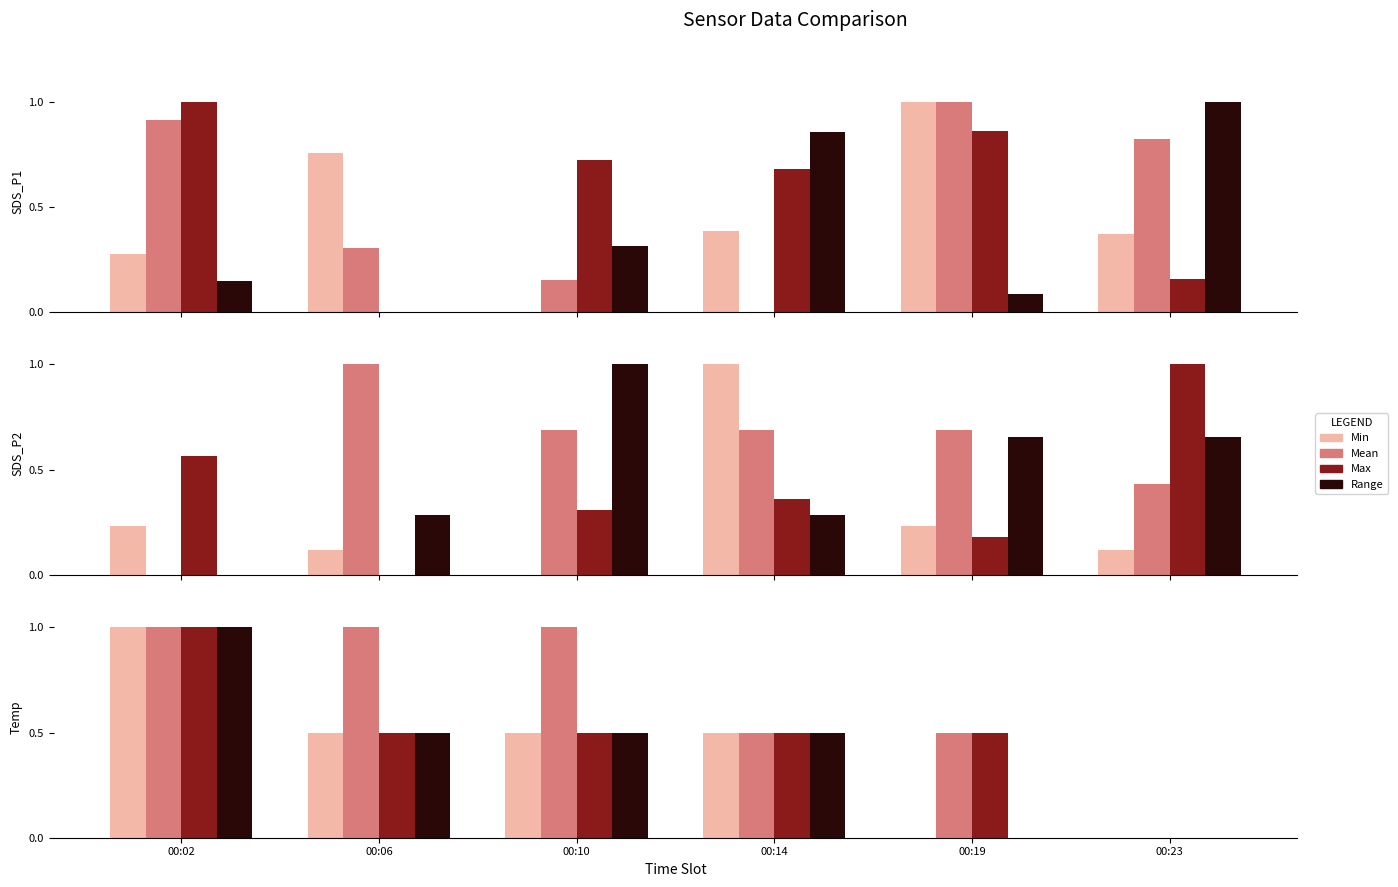

What is the difference between the maximum and second lowest values in the Min series?

1.0